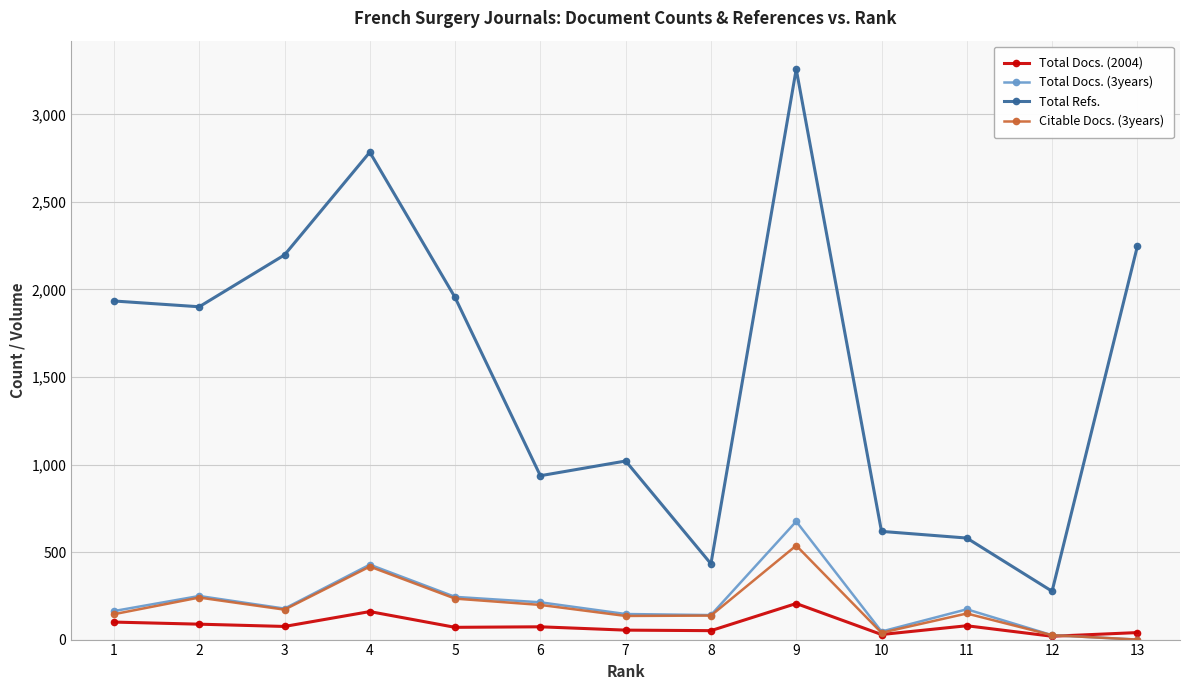

True or false: Total Docs. (2004) and Total Refs. cross at least once.

False